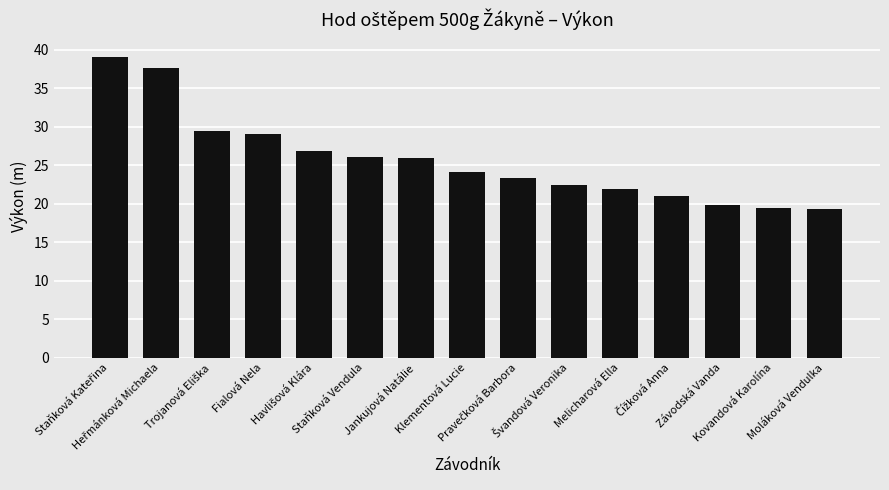

What is the minimum value shown in the chart?

19.3